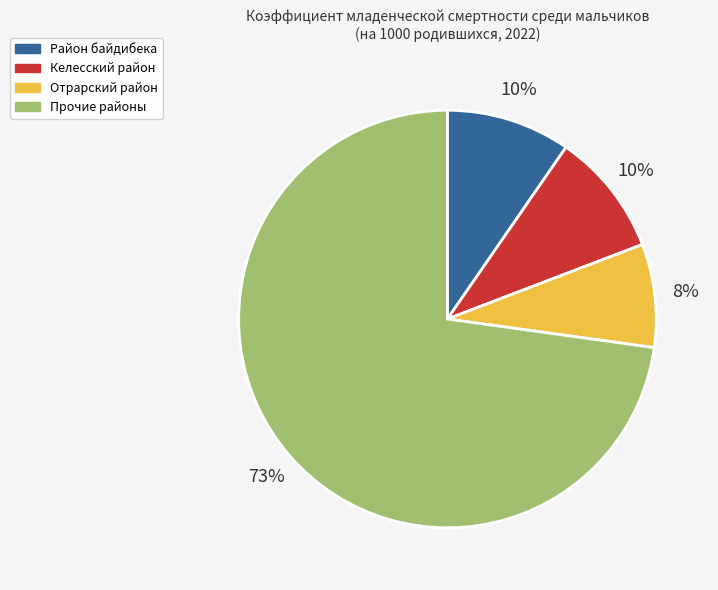

What is the largest slice in the pie chart?

Прочие районы